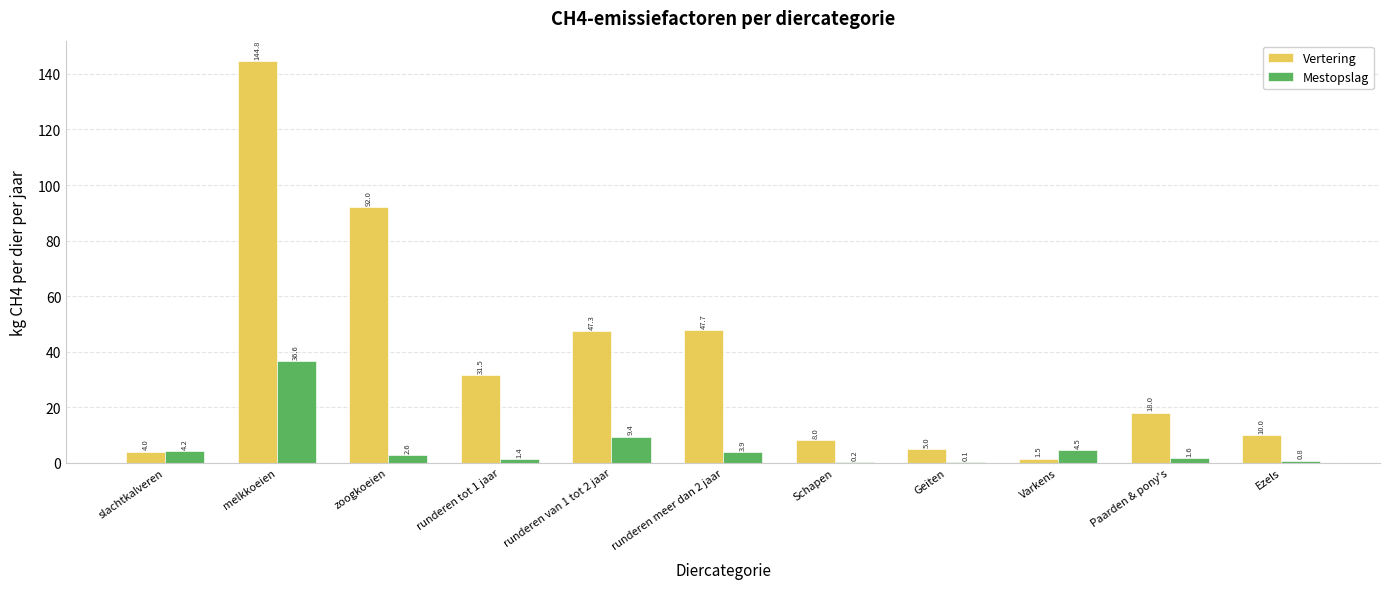

The value of Vertering at Schapen is 8.0. True or false?

True